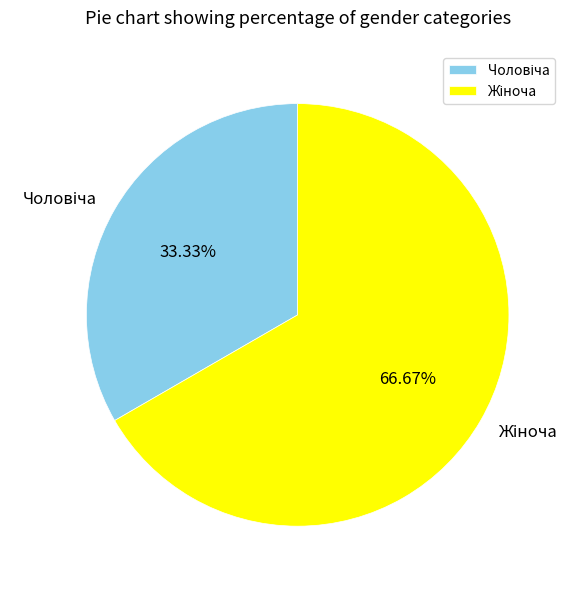

Is there any slice that represents more than half of the pie?

Yes